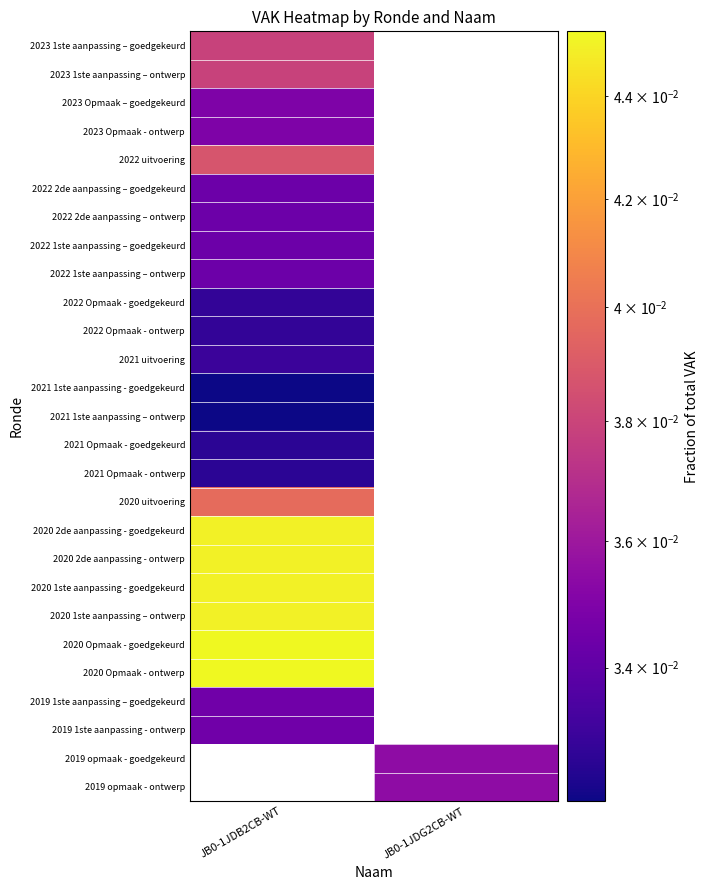

The value of 2023 1ste aanpassing – goedgekeurd at JB0-1JDB2CB-WT is 0.0. True or false?

True